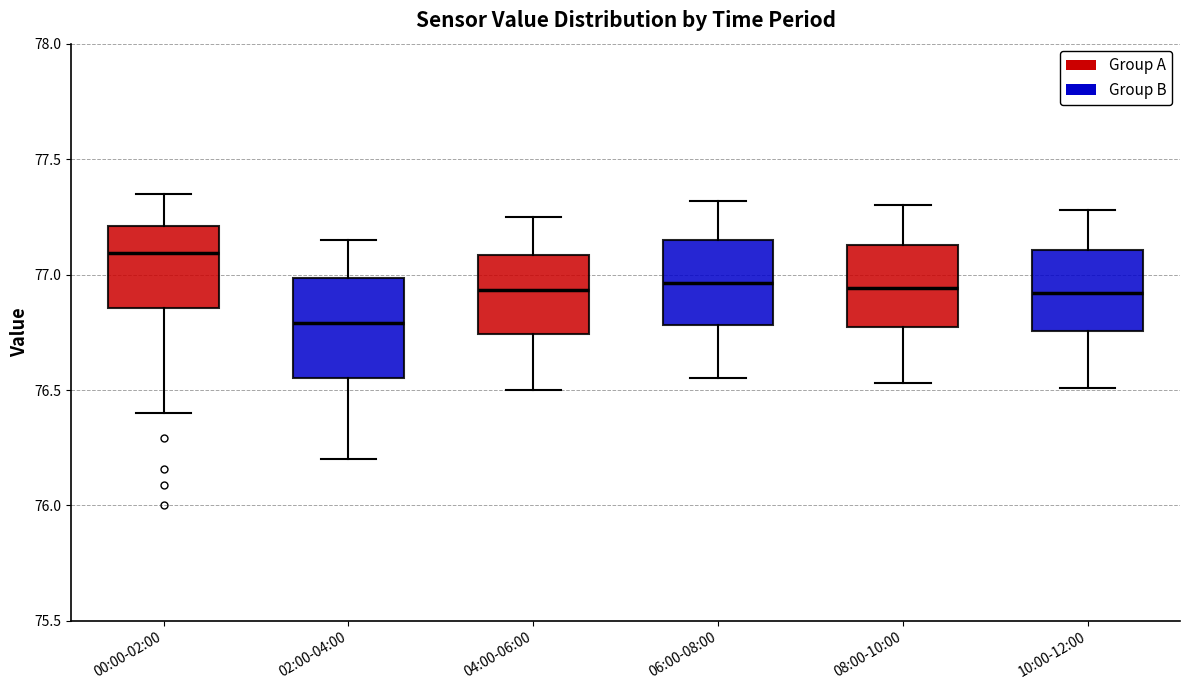

Which box's median line is the lowest?

02:00-04:00